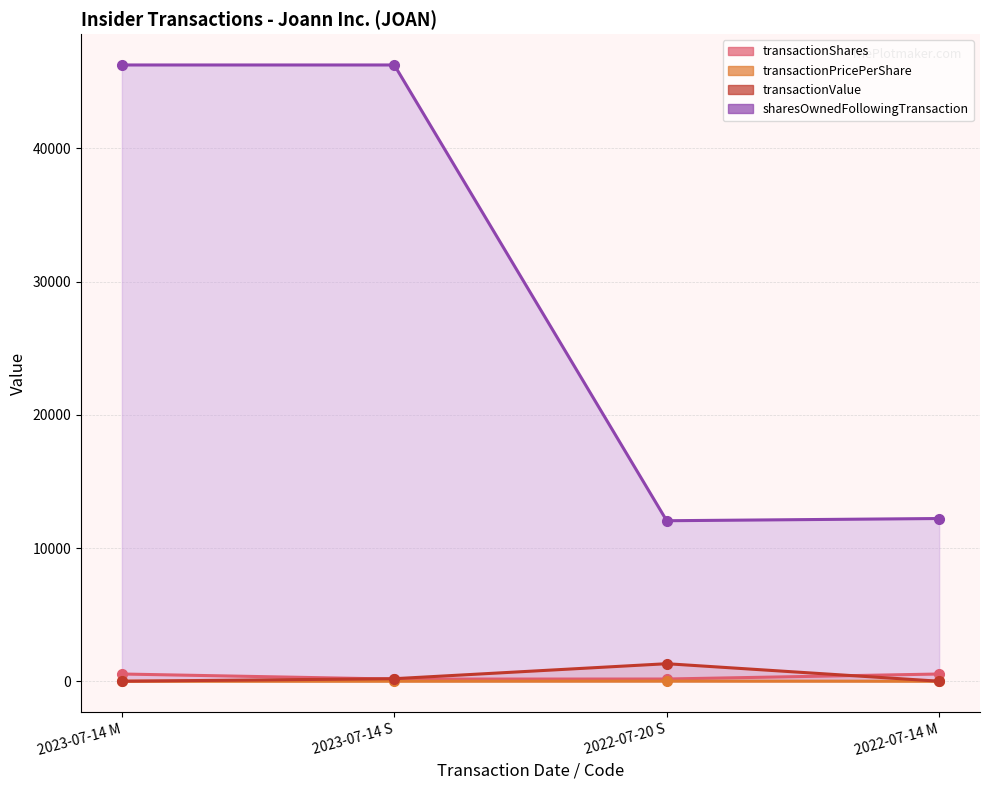

At which label does transactionValue first exceed 190?

2022-07-20 S